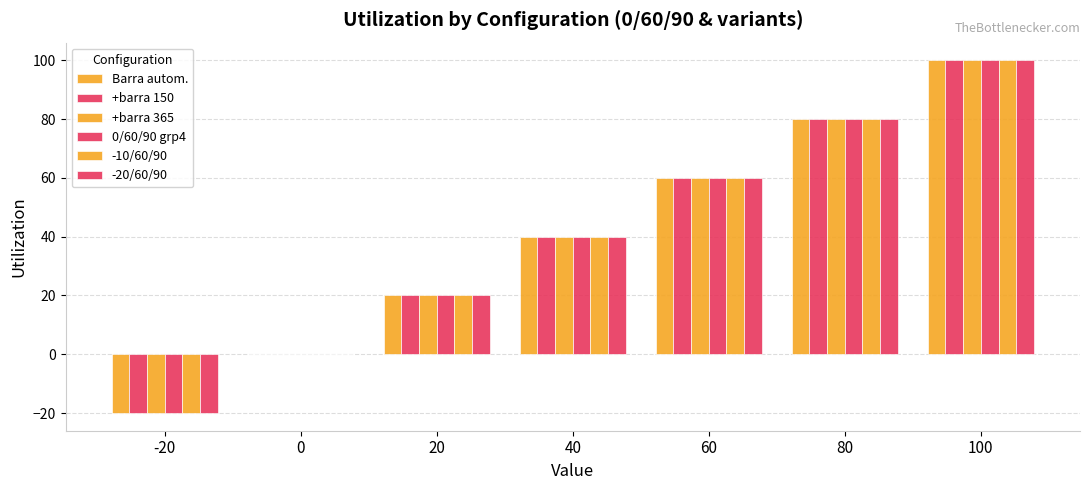

What is the sum of the -10/60/90 values at -20 and 60?

40